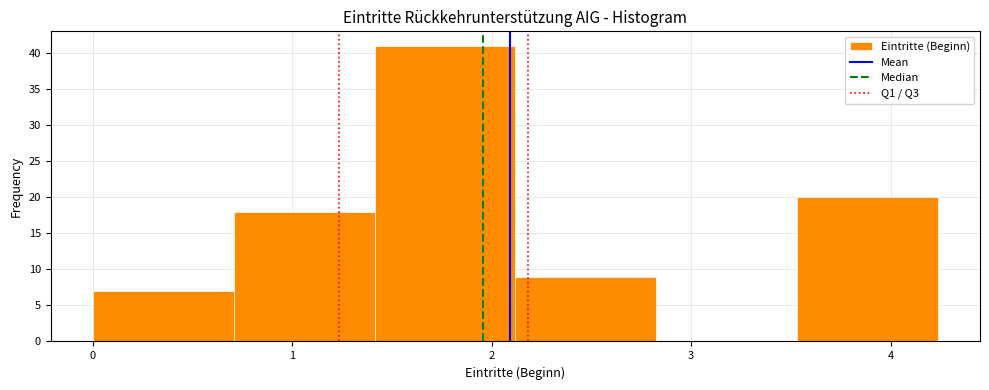

What is the height of the bar covering 2.1 to 2.8 on the x-axis? Neither the bar edges nor the heights are printed on the chart, so give them approximately, as read against the axes.

9